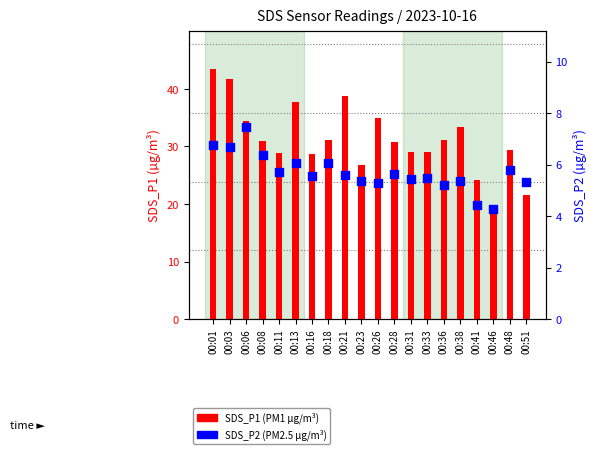

At how many categories does at least one series exceed 41?

2